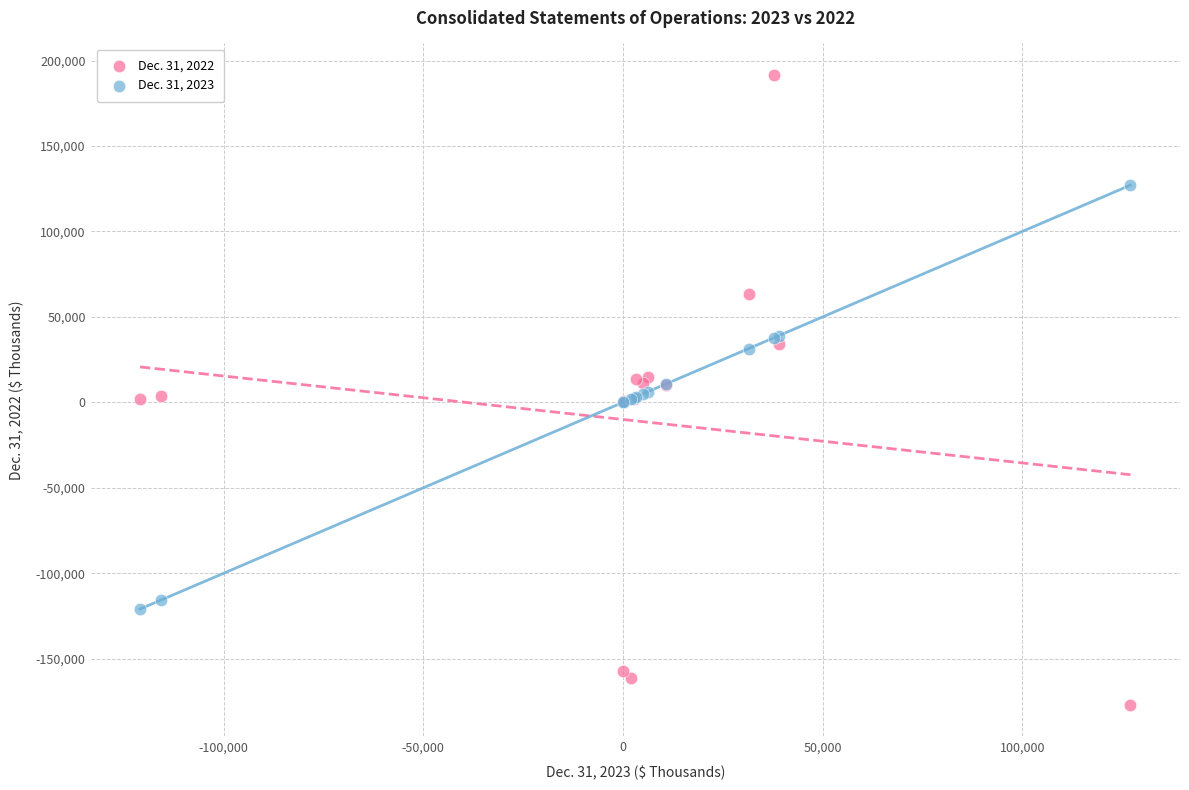

Which series has the widest spread of Y values?

Dec. 31, 2022